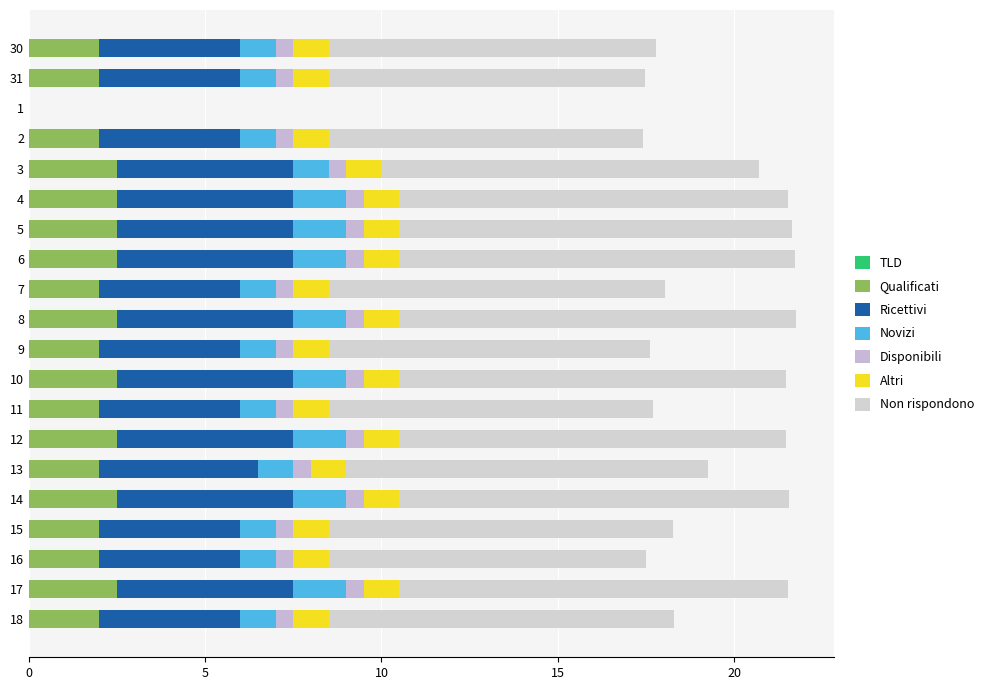

What is the difference between the Qualificati values at 1 and 2?

2.0